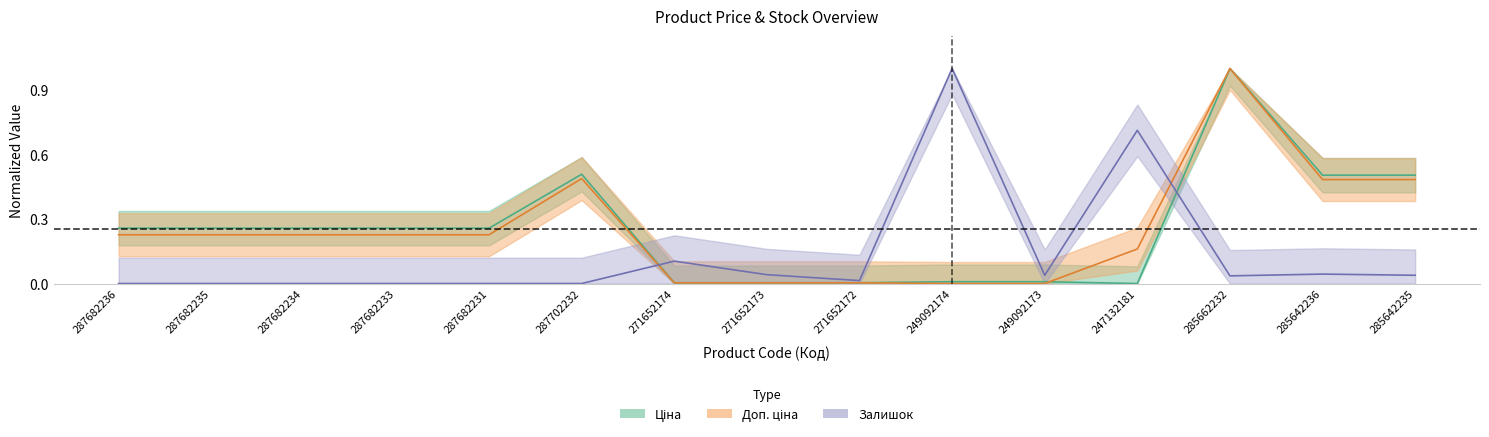

True or false: Ціна has more than 2 points higher than both neighbors.

False